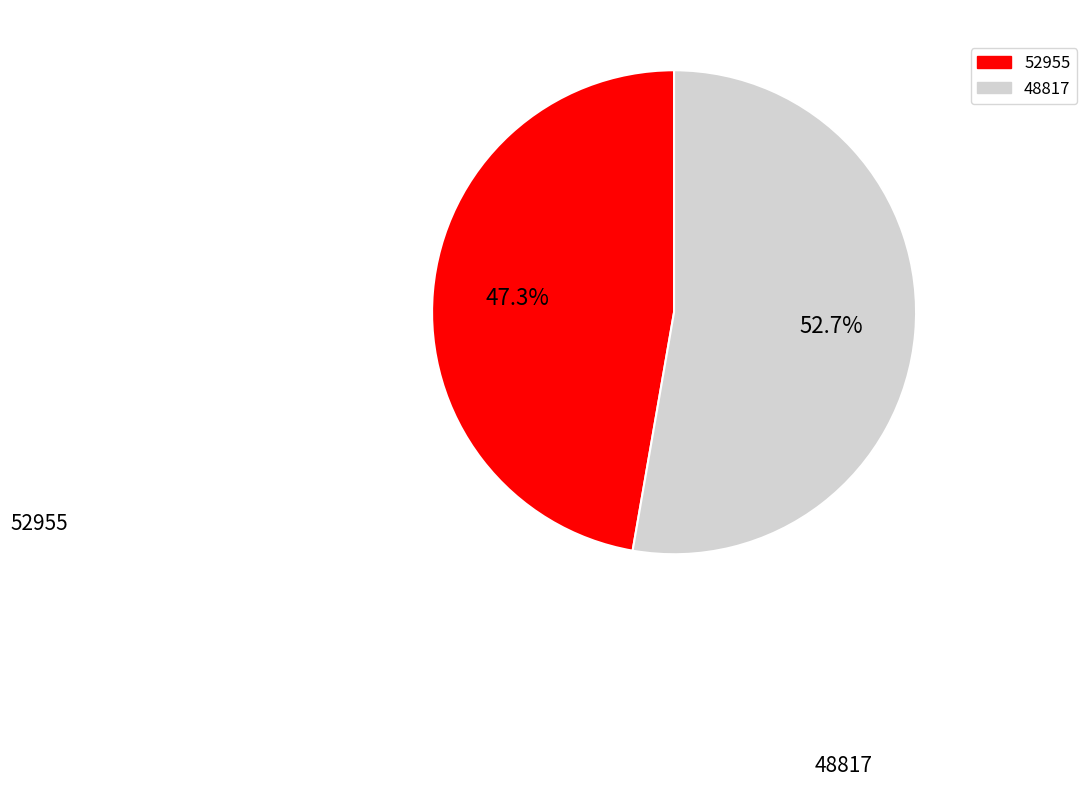

Do 48817 and 52955 together represent more than half of the pie?

Yes